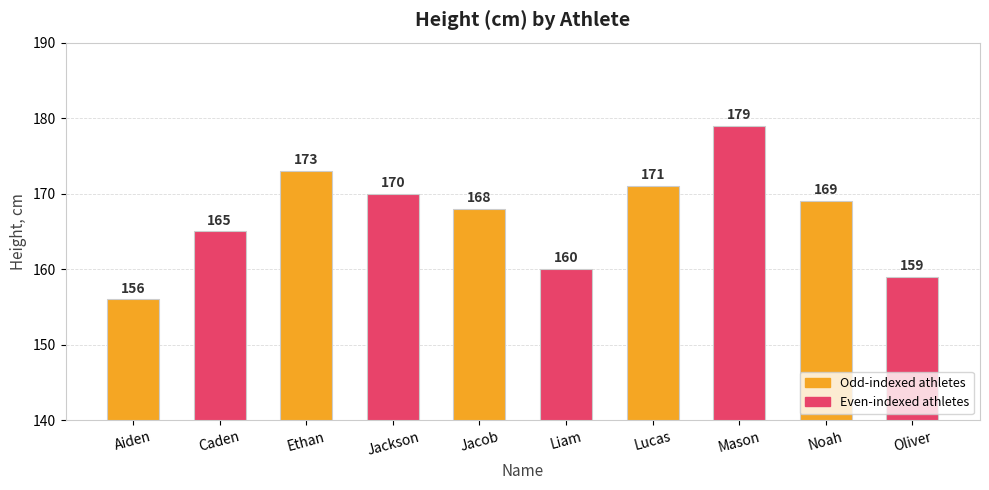

What is the difference between the maximum and second lowest values?

20